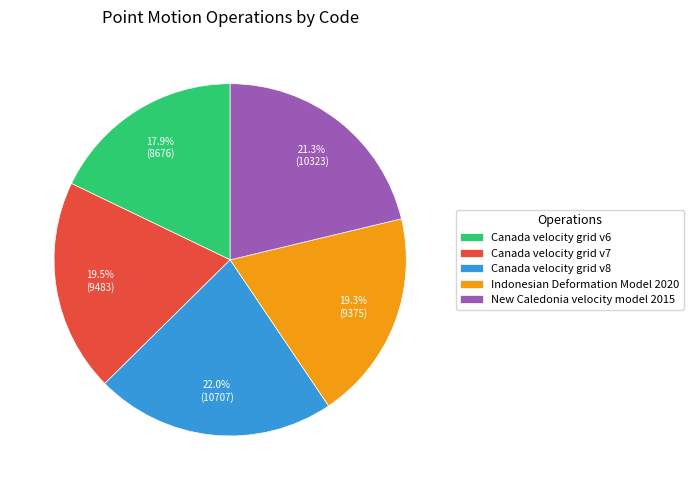

Combined, what portion of the pie is Canada velocity grid v8 and Canada velocity grid v6?

39.9%